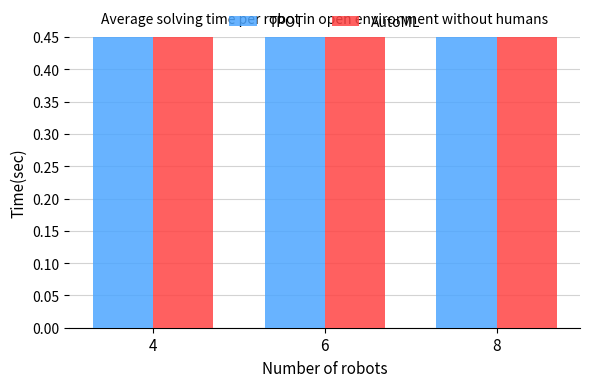

Which series has the widest spread of values?

TPOT